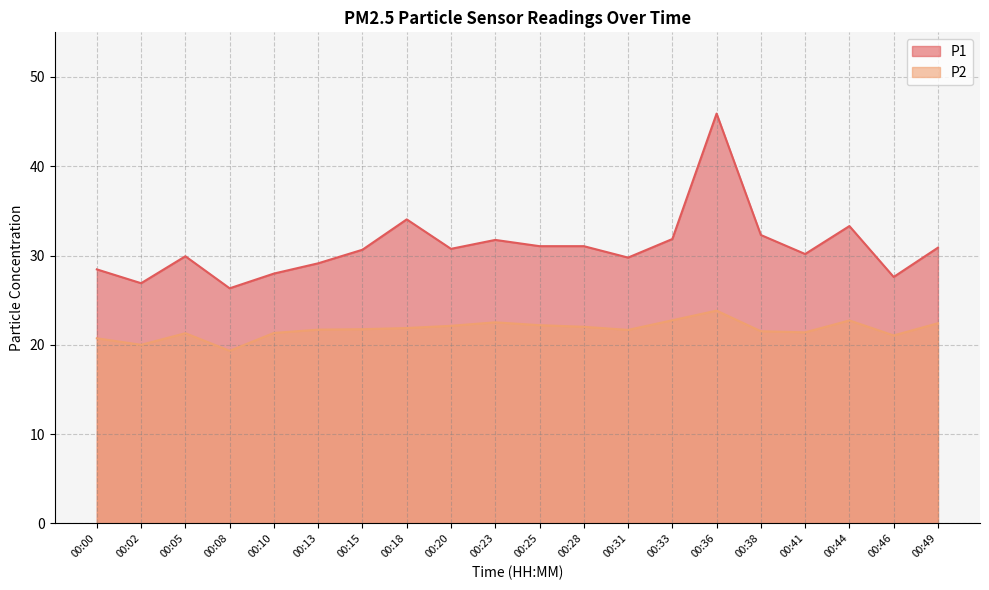

Which category has the highest value in the P2 series?

00:36